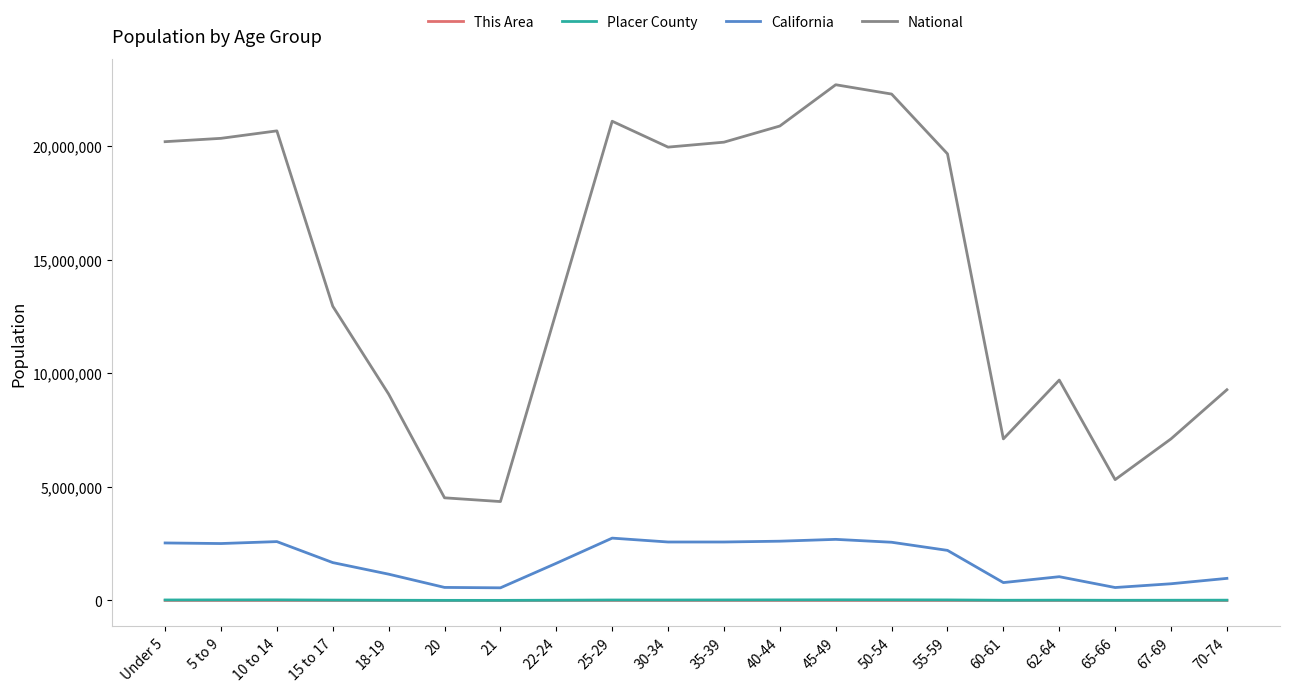

What is the total value across all series at 60-61?

7908732